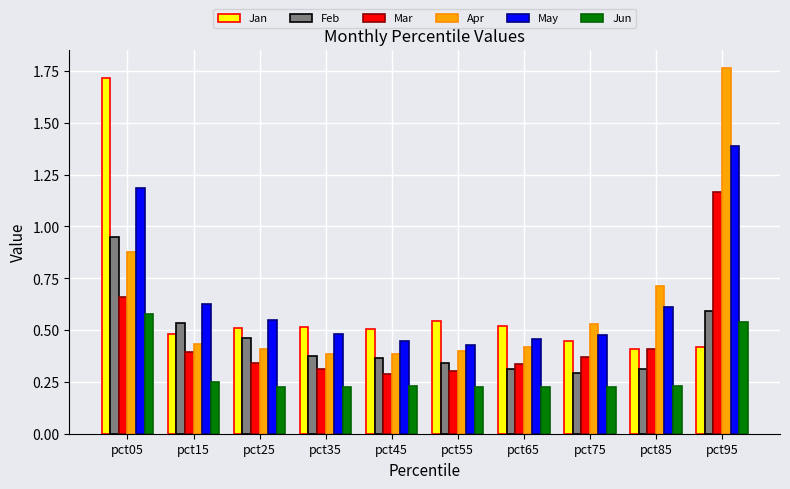

Which series has the largest total across all categories?

May